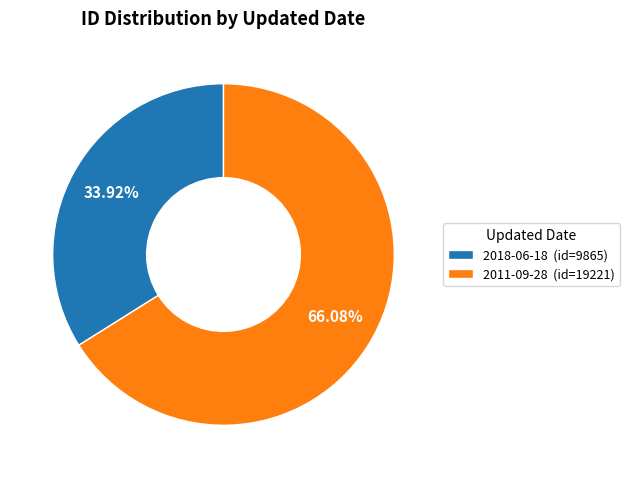

Is it true that 2011-09-28 is 79% of the pie?

False